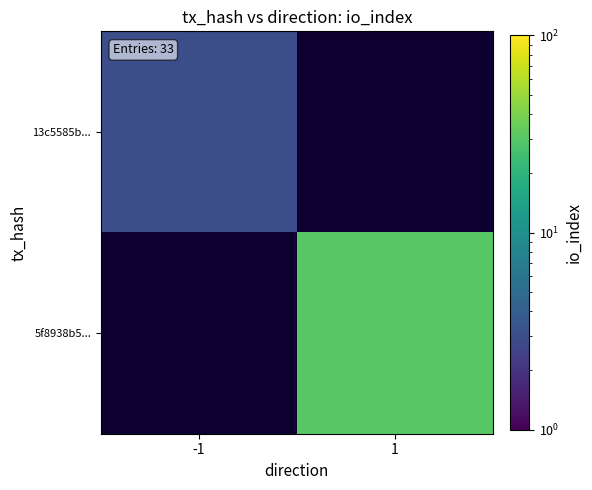

At how many categories does at least one series exceed 18?

1